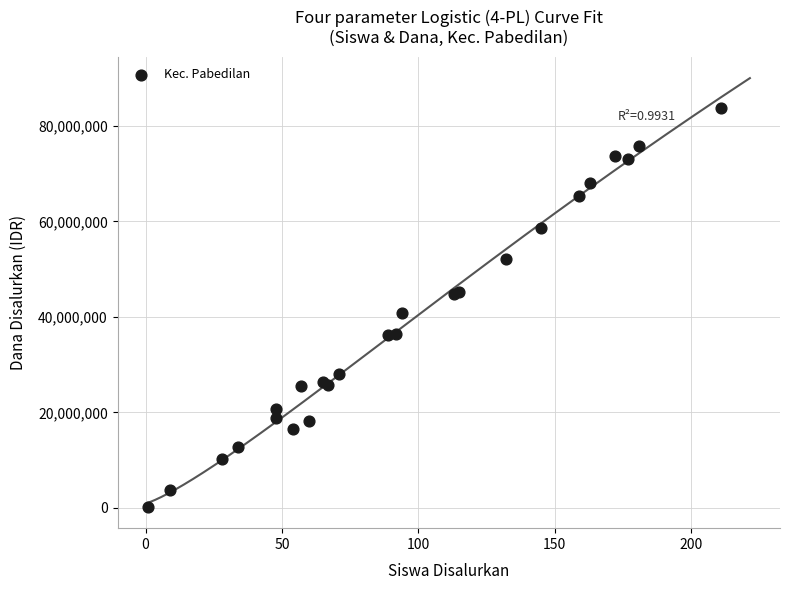

What Y value in the scatter plot is closest to 41962500?

40725000